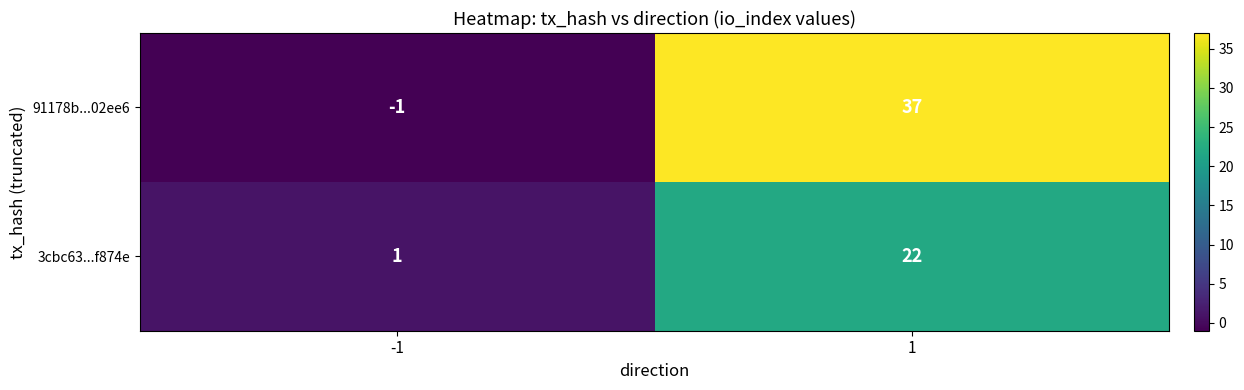

At how many categories does at least one series exceed 21?

1